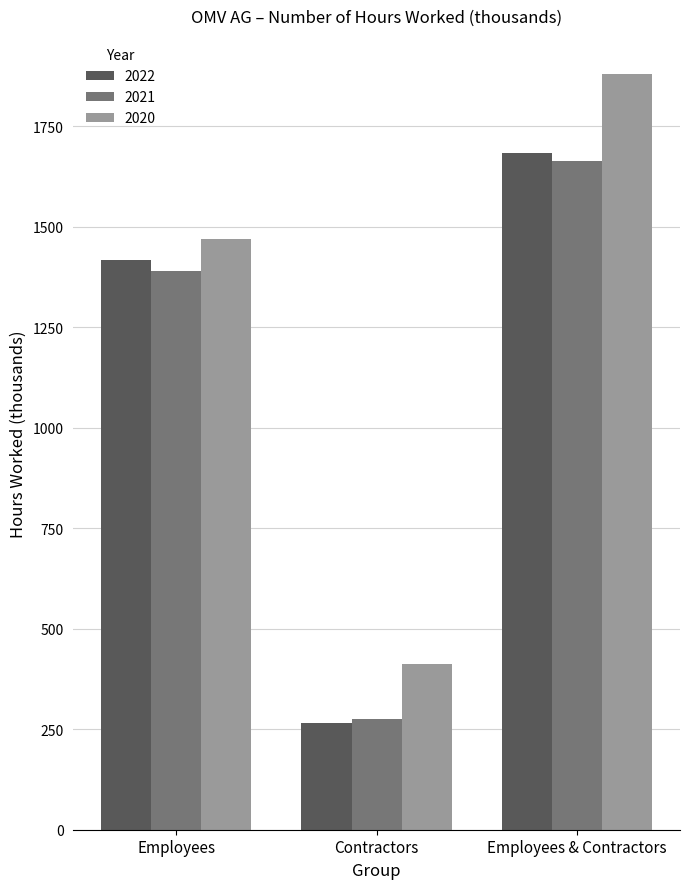

What are all the series names shown in the legend?

2022, 2021, 2020